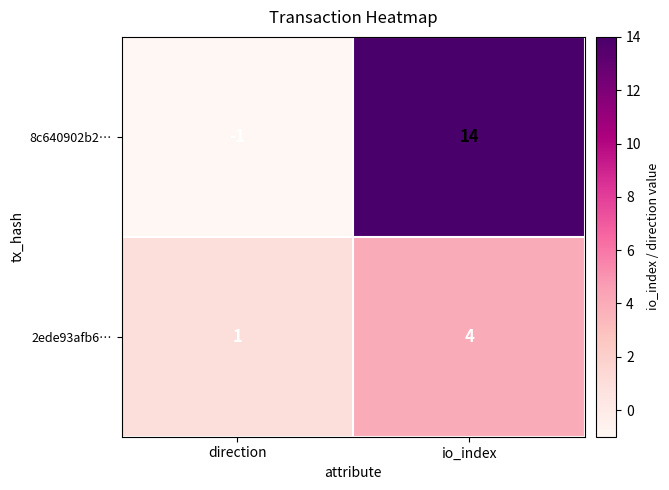

What is the spread (max minus min) of values at direction?

2